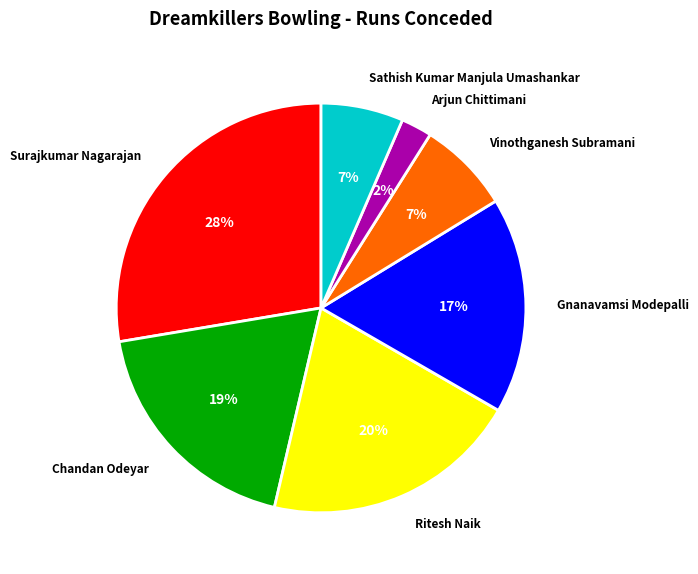

Which slice is the smallest?

Arjun Chittimani